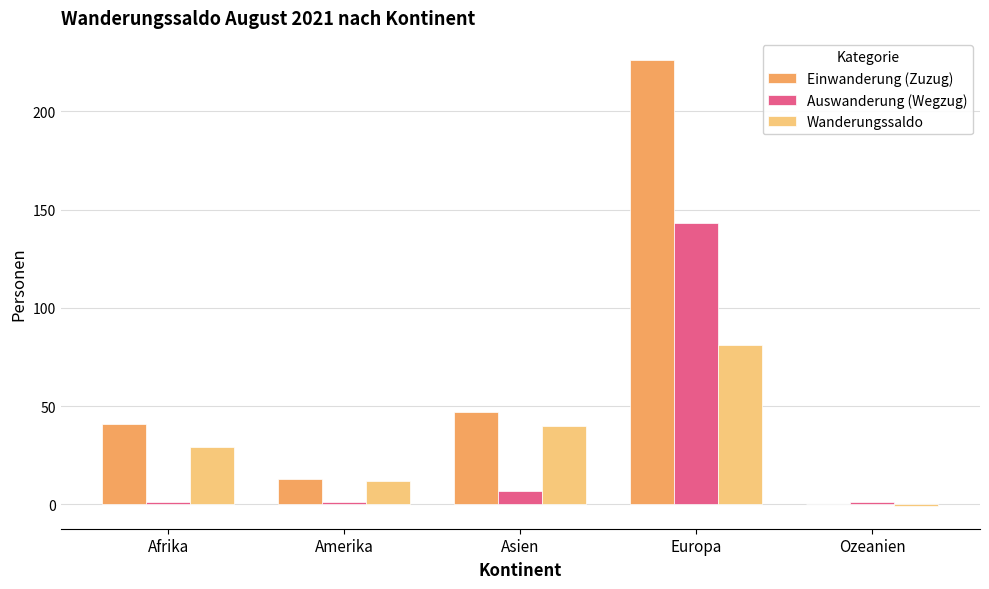

What is the maximum value shown in the chart?

226